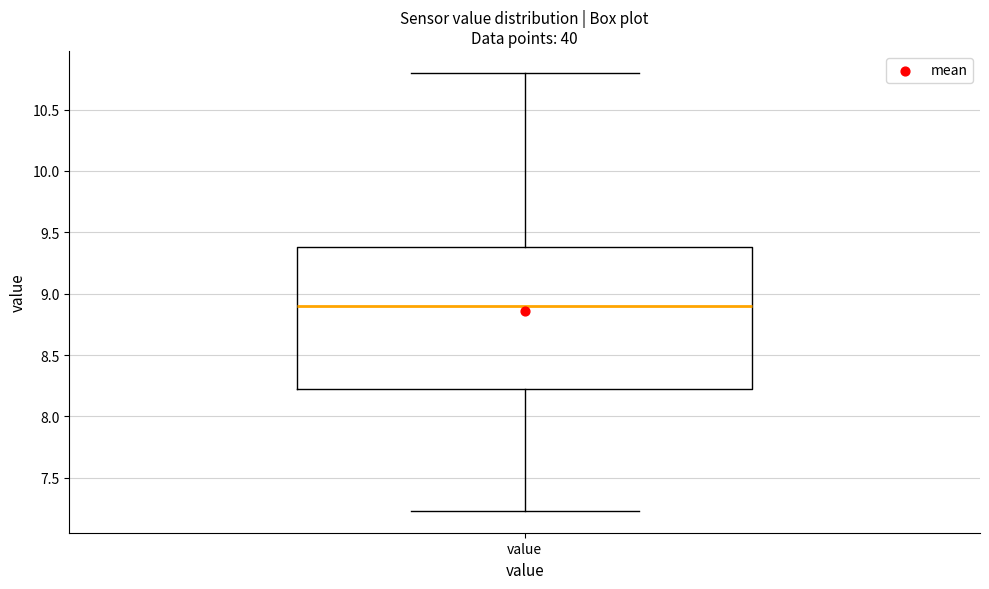

Where does the upper whisker of the box for value end on the y-axis? The values are not printed on the chart, so give them approximately, as read against the axis.

10.80